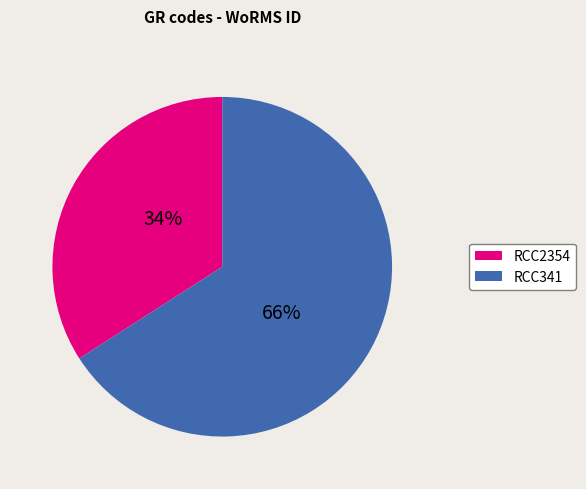

Do RCC341 and RCC2354 together represent more than half of the pie?

Yes